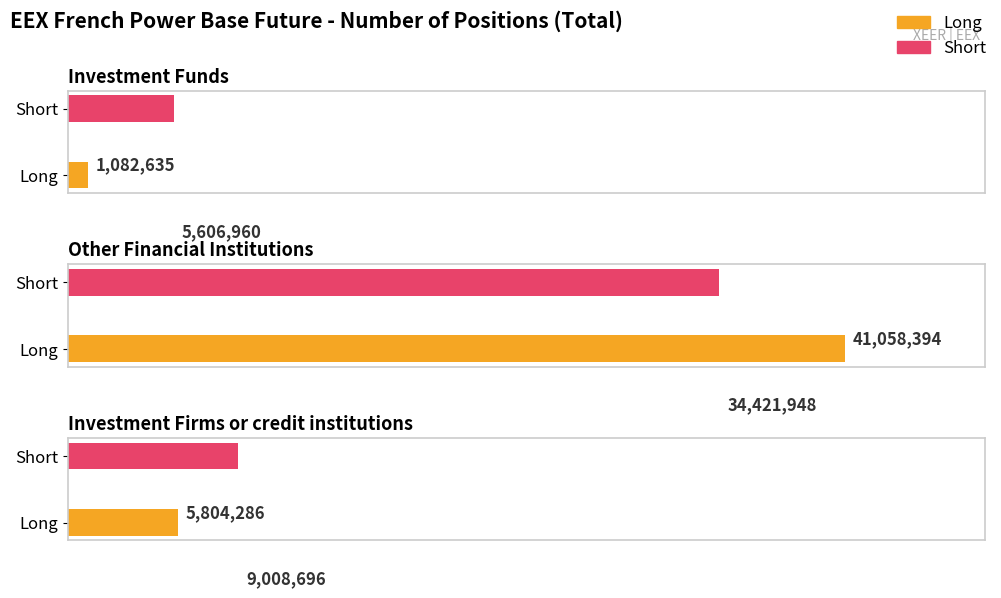

What is the sum of all Long values?

47945315